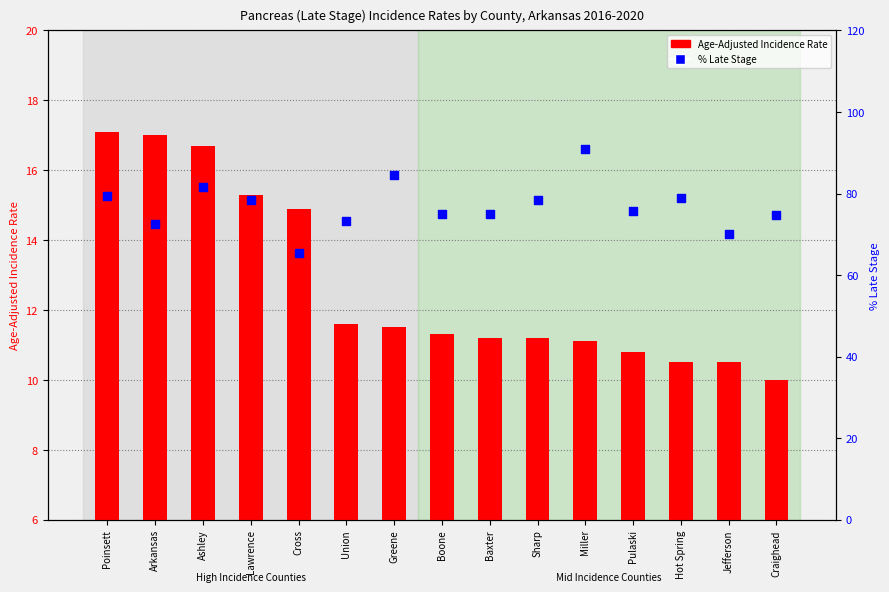

Which series reaches the maximum Y coordinate?

% Late Stage